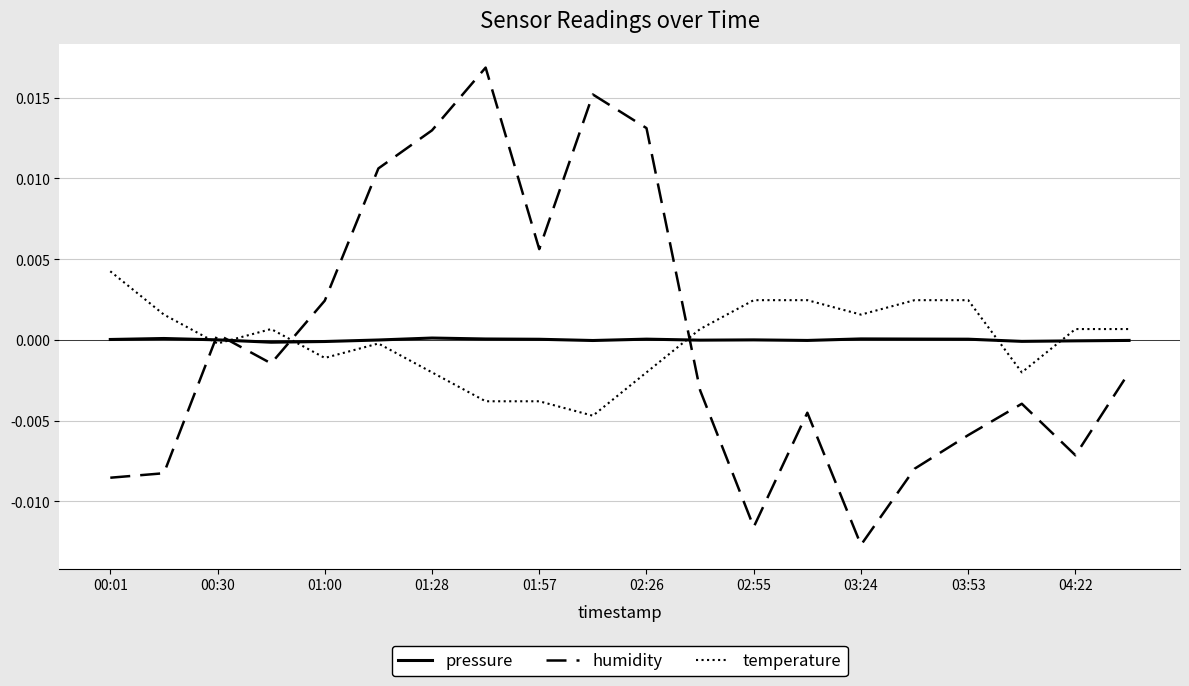

What are all the series names shown in the legend?

pressure, humidity, temperature